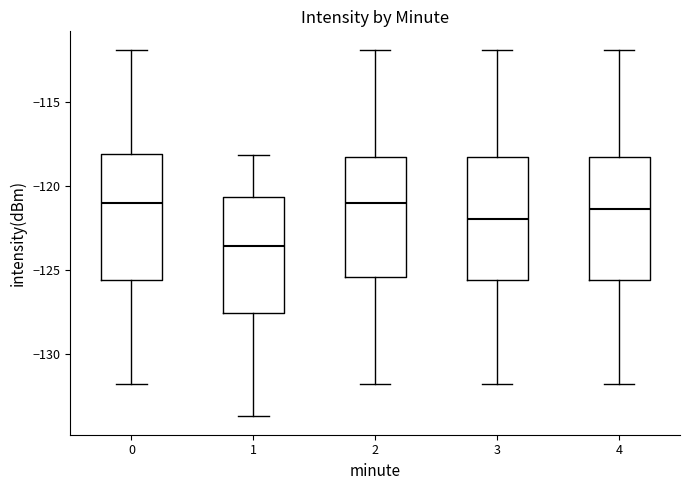

Reading left to right, read every box against the y-axis: the position of its median line, the range the box covers, and the ends of its whiskers. The values are not printed on the chart, so give them approximately, as read against the axis.

0: median -121.0, box -125.5 to -118.0, whiskers -132.0 to -112.0
1: median -123.5, box -127.5 to -120.5, whiskers -133.5 to -118.0
2: median -121.0, box -125.5 to -118.5, whiskers -132.0 to -112.0
3: median -122.0, box -125.5 to -118.5, whiskers -132.0 to -112.0
4: median -121.5, box -125.5 to -118.5, whiskers -132.0 to -112.0